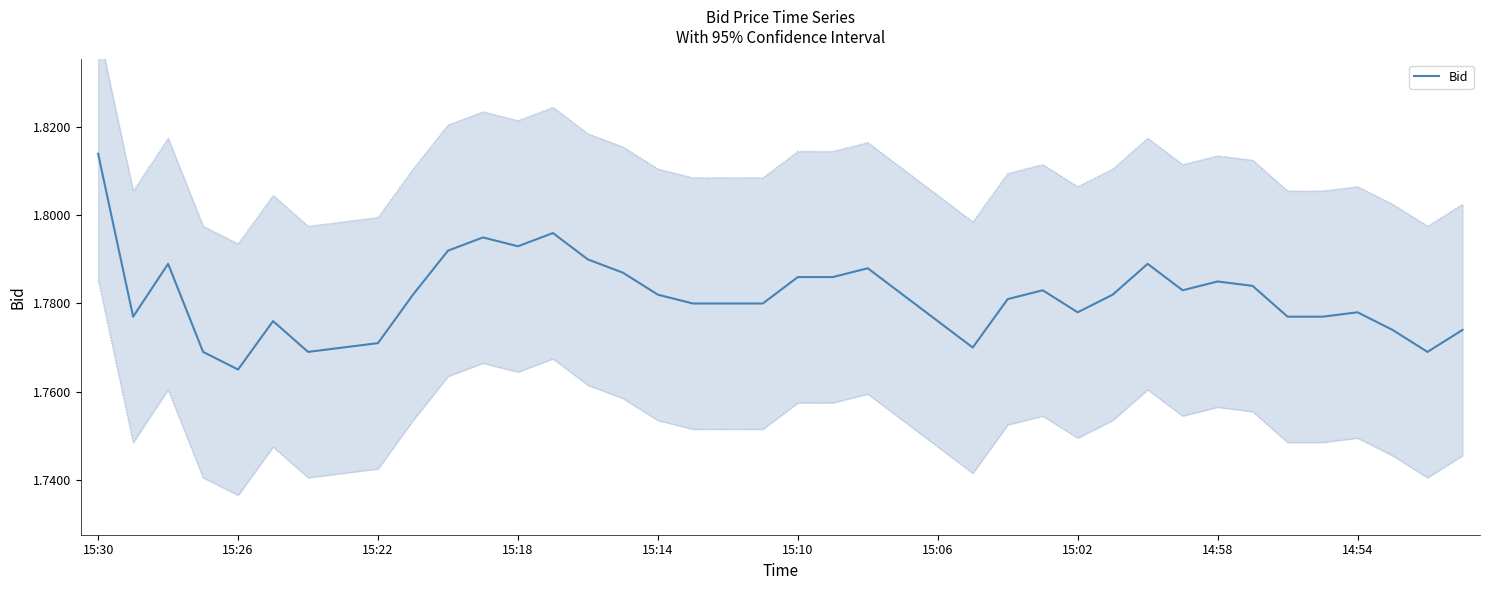

Reading left to right, transcribe all the data shown in this chart.

1.8	1.8	1.8	1.8	1.8	1.8	1.8	1.8	1.8	1.8	1.8	1.8	1.8	1.8	1.8	1.8	1.8	1.8	1.8	1.8	1.8	1.8	1.8	1.8	1.8	1.8	1.8	1.8	1.8	1.8	1.8	1.8	1.8	1.8	1.8	1.8	1.8	1.8	1.8	1.8